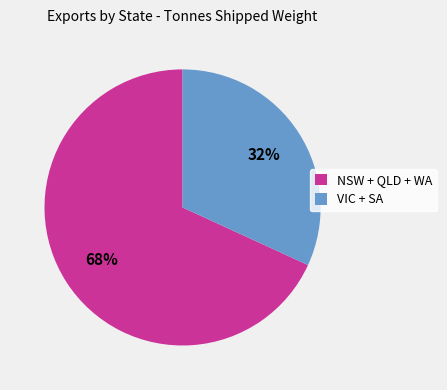

Rank the categories by value from highest to lowest.

NSW + QLD + WA, VIC + SA